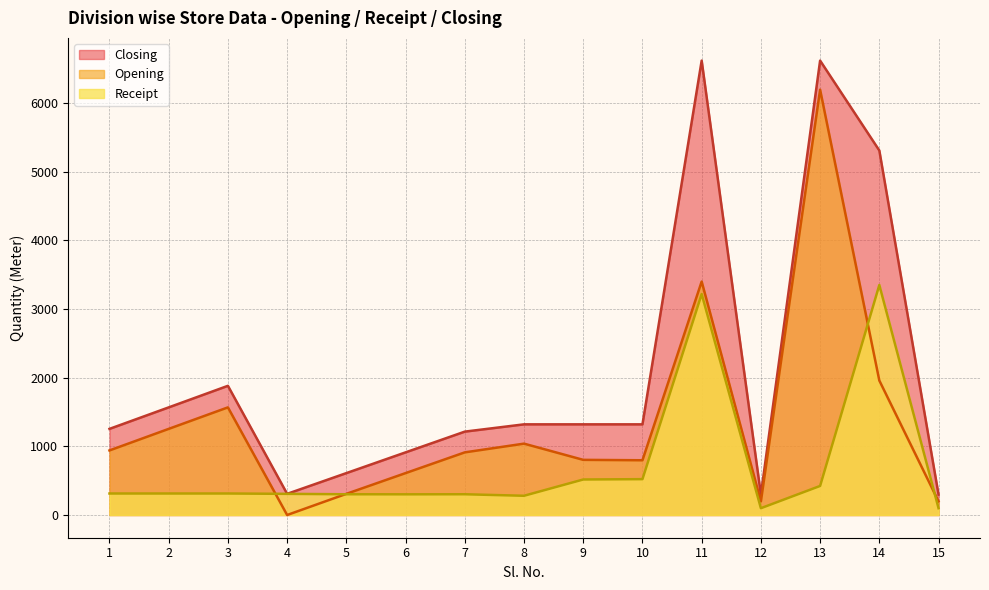

Between 6 and 13, which series saw the biggest shift?

Closing